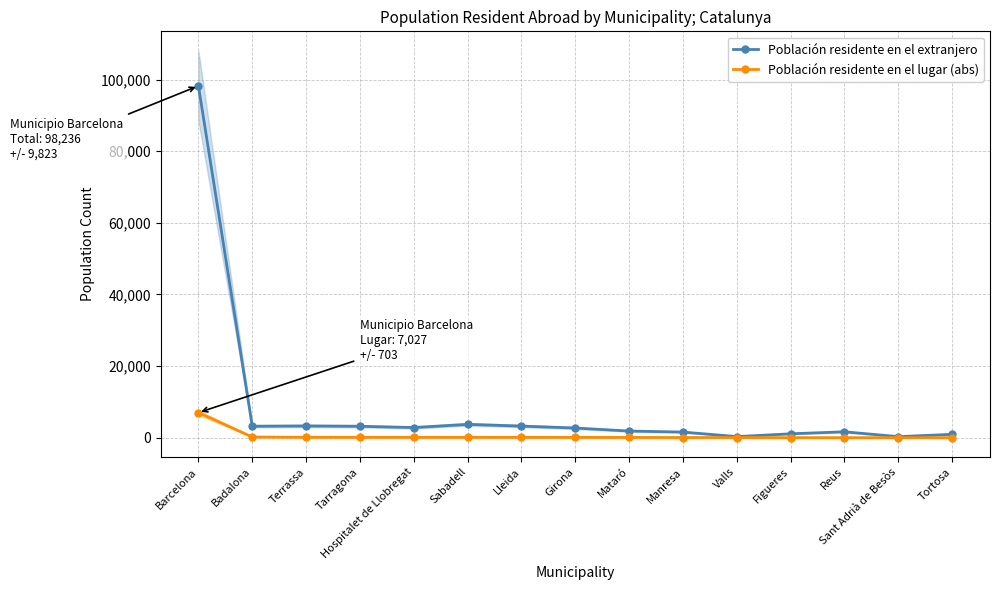

Where is Población residente en el lugar (abs) nearest to the value 3531?

Badalona